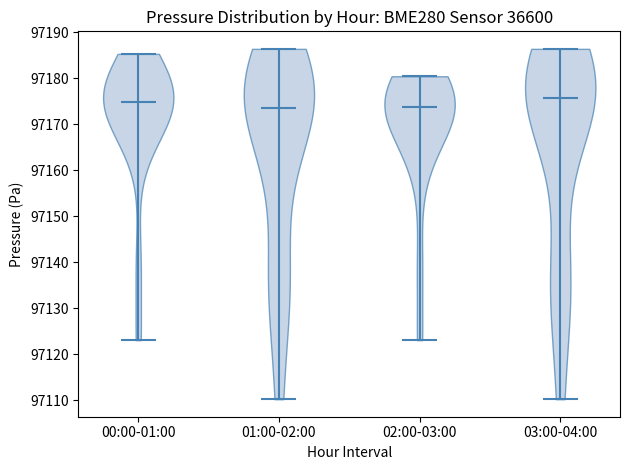

Reading left to right, read every violin against the y-axis: where its median line is, and the lowest and highest points it reaches. The values are not printed on the chart, so give them approximately, as read against the axis.

00:00-01:00: median line 97175, lowest point 97123, highest point 97185
01:00-02:00: median line 97174, lowest point 97110, highest point 97186
02:00-03:00: median line 97174, lowest point 97123, highest point 97180
03:00-04:00: median line 97176, lowest point 97110, highest point 97186